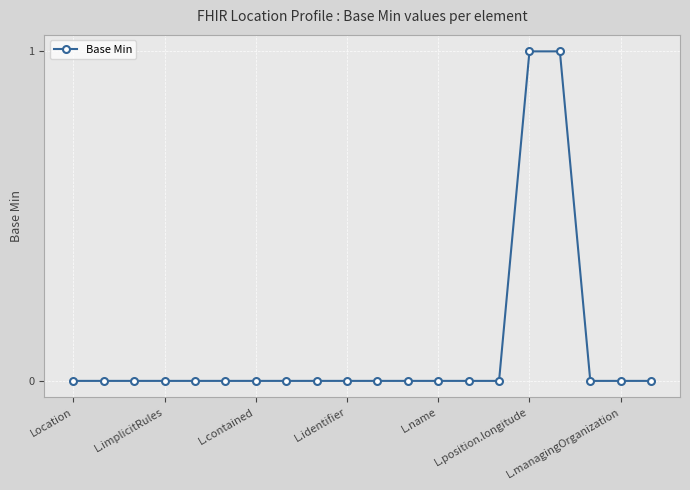

Reading left to right, transcribe all the data shown in this chart.

0	0	0	0	0	0	0	0	0	0	0	0	0	0	0	1	1	0	0	0